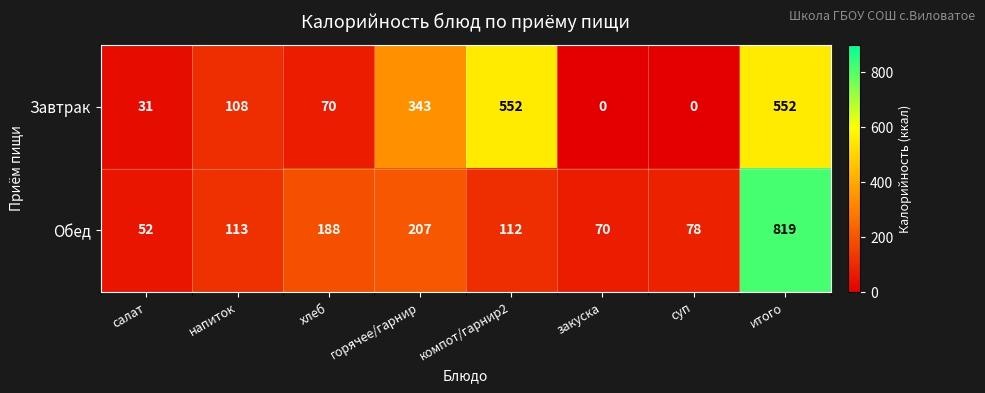

How many positive values does the Завтрак series have?

6